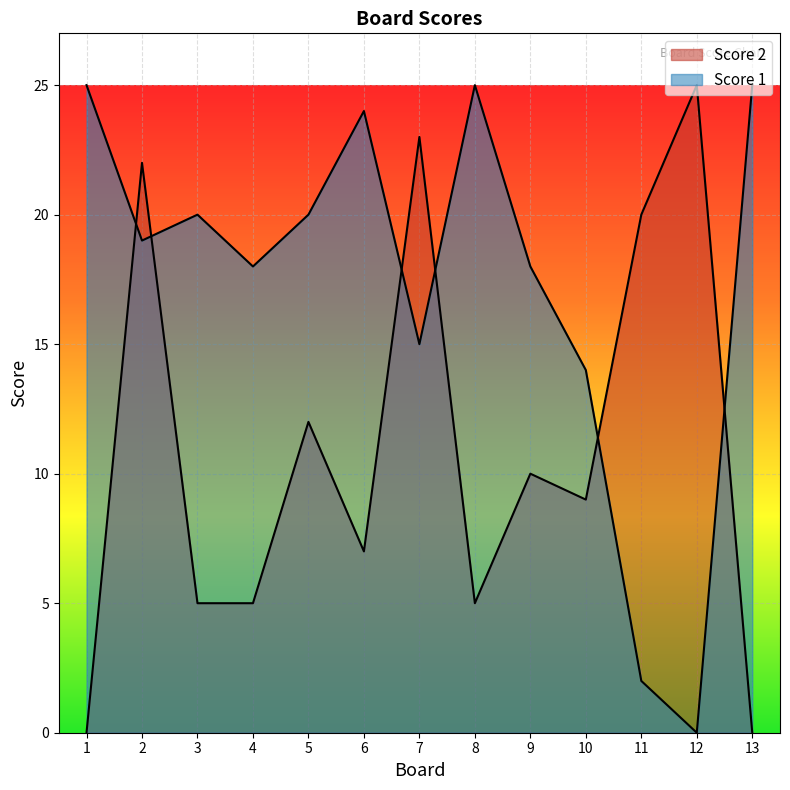

Between 4 and 11, which is larger?

4